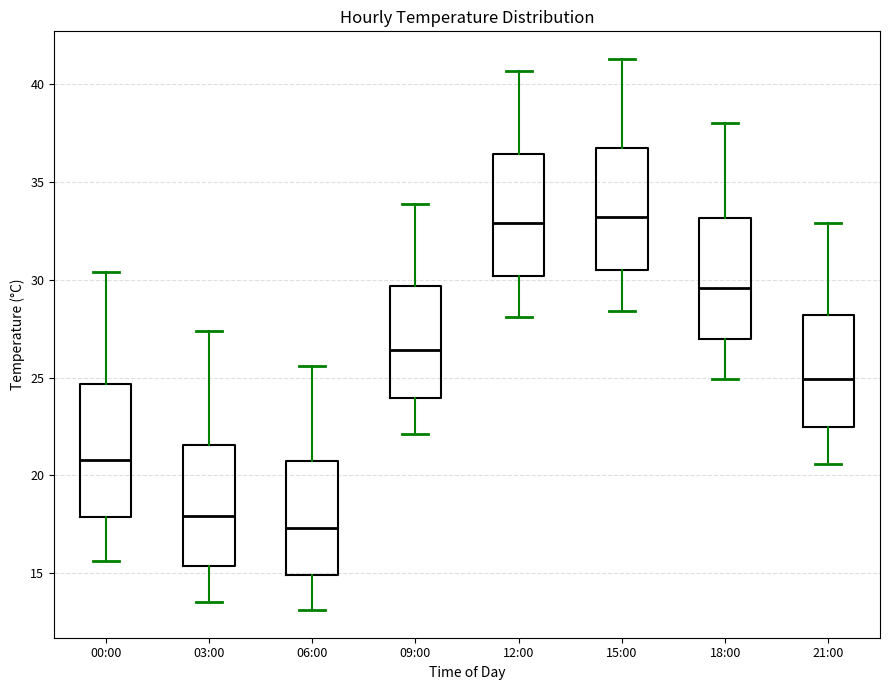

Reading left to right, read every box against the y-axis: the position of its median line, the range the box covers, and the ends of its whiskers. The values are not printed on the chart, so give them approximately, as read against the axis.

00:00: median 21.0, box 18.0 to 24.5, whiskers 15.5 to 30.5
03:00: median 18.0, box 15.5 to 21.5, whiskers 13.5 to 27.5
06:00: median 17.5, box 15.0 to 21.0, whiskers 13.0 to 25.5
09:00: median 26.5, box 24.0 to 29.5, whiskers 22.0 to 34.0
12:00: median 33.0, box 30.0 to 36.5, whiskers 28.0 to 40.5
15:00: median 33.0, box 30.5 to 37.0, whiskers 28.5 to 41.5
18:00: median 29.5, box 27.0 to 33.0, whiskers 25.0 to 38.0
21:00: median 25.0, box 22.5 to 28.0, whiskers 20.5 to 33.0